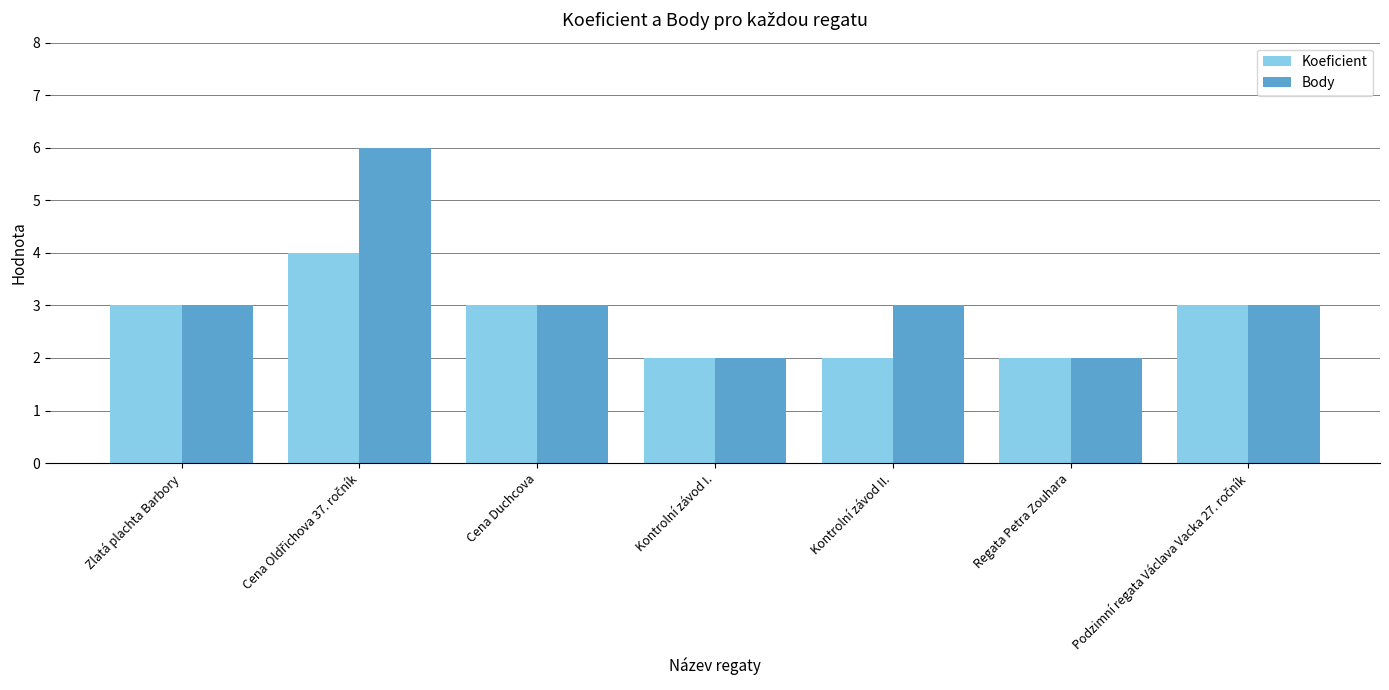

What is the lowest value of the Body series?

2